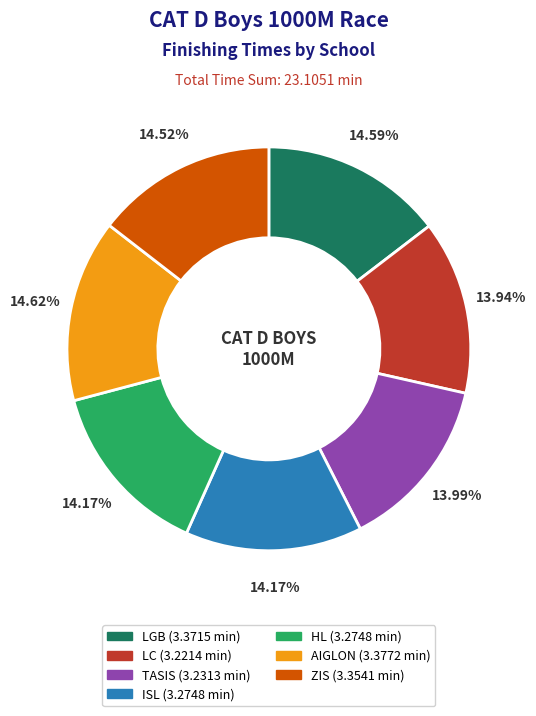

Approximately how many times larger is the value at LC compared to ISL?

1.0